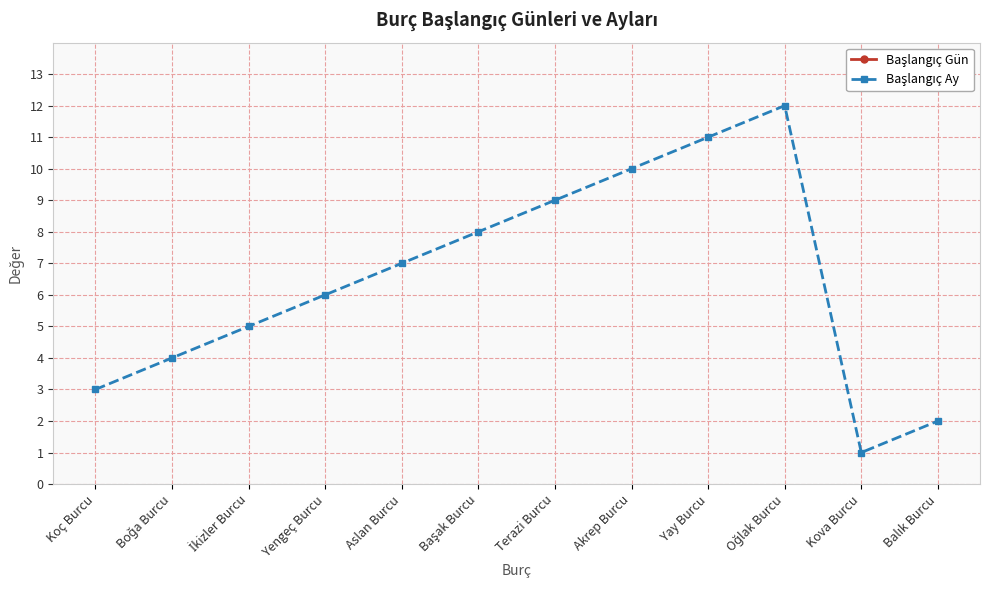

At which label does Başlangıç Gün reach its peak?

Başak Burcu